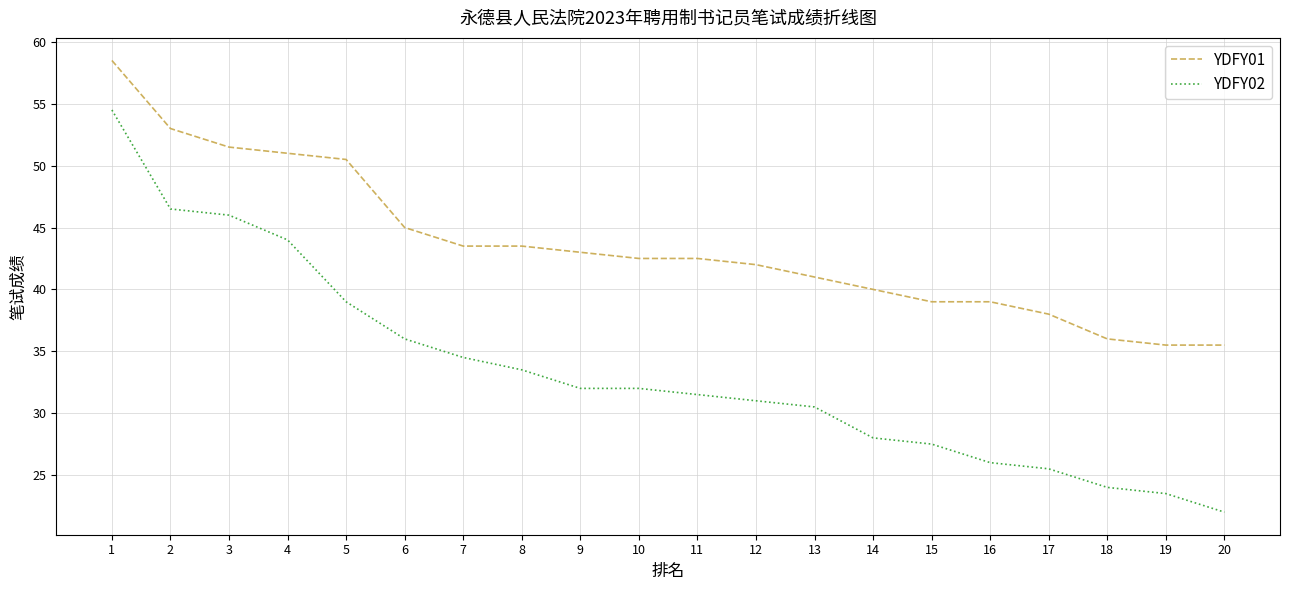

Does the chart have visible grid lines?

Yes